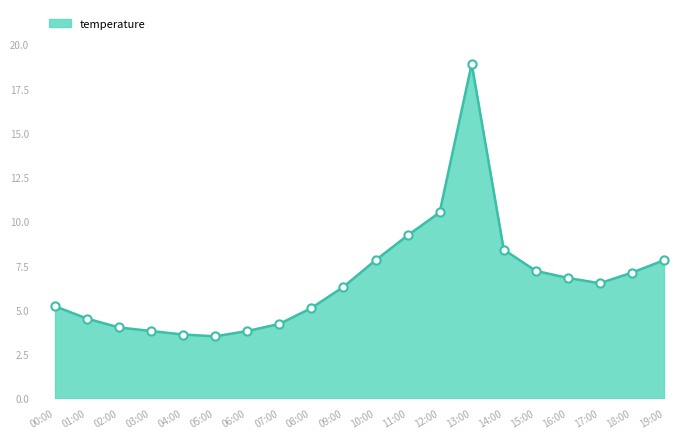

Approximately how many times larger is the value at 15:00 compared to 12:00?

0.7